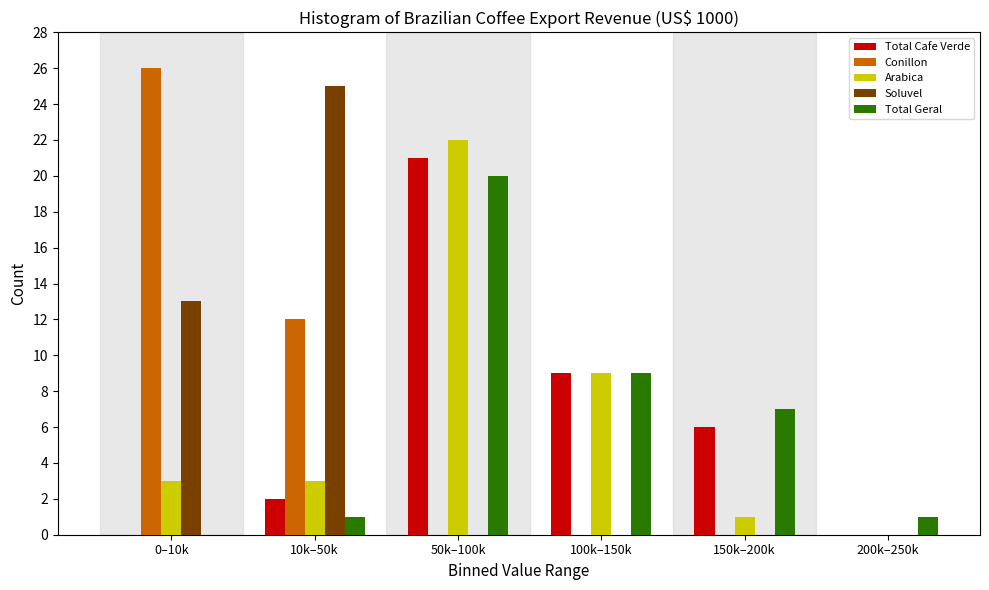

Reading left to right, extract all data points from this chart.

Total Cafe Verde: 0–10k=0	10k–50k=2	50k–100k=21	100k–150k=9	150k–200k=6	200k–250k=0
Conillon: 0–10k=26	10k–50k=12	50k–100k=0	100k–150k=0	150k–200k=0	200k–250k=0
Arabica: 0–10k=3	10k–50k=3	50k–100k=22	100k–150k=9	150k–200k=1	200k–250k=0
Soluvel: 0–10k=13	10k–50k=25	50k–100k=0	100k–150k=0	150k–200k=0	200k–250k=0
Total Geral: 0–10k=0	10k–50k=1	50k–100k=20	100k–150k=9	150k–200k=7	200k–250k=1